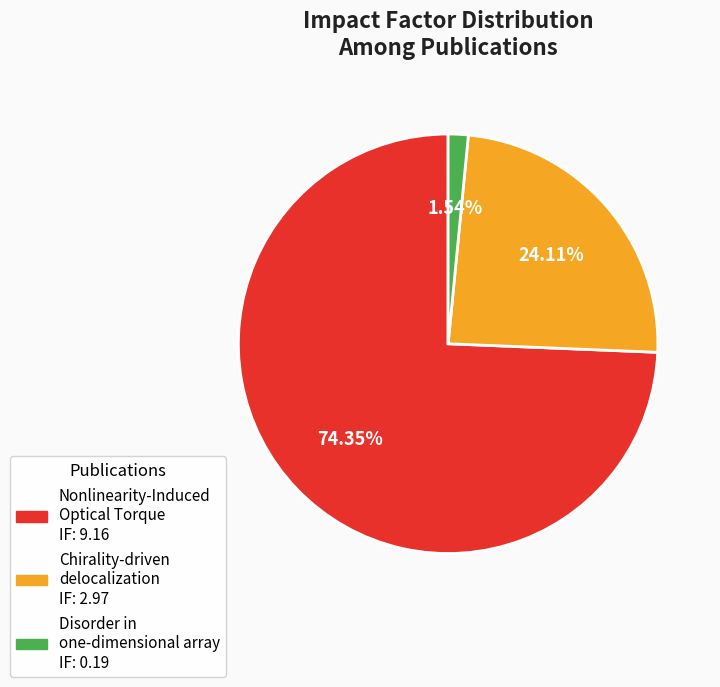

Does any single category account for the majority?

Yes